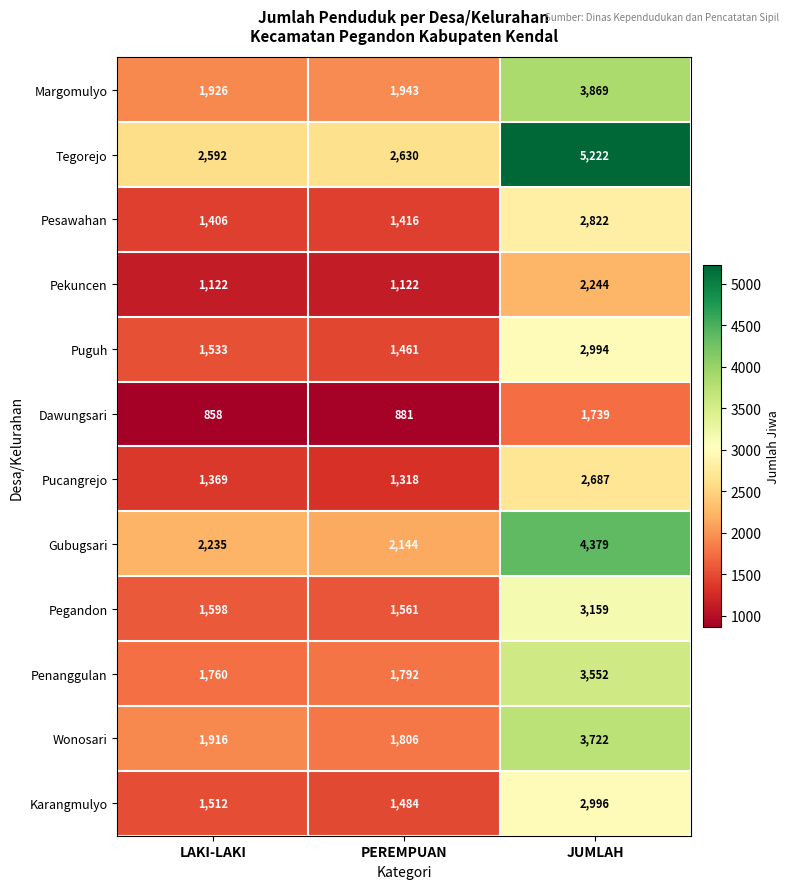

Count the Pekuncen values in the range 1122 to 2244.

3